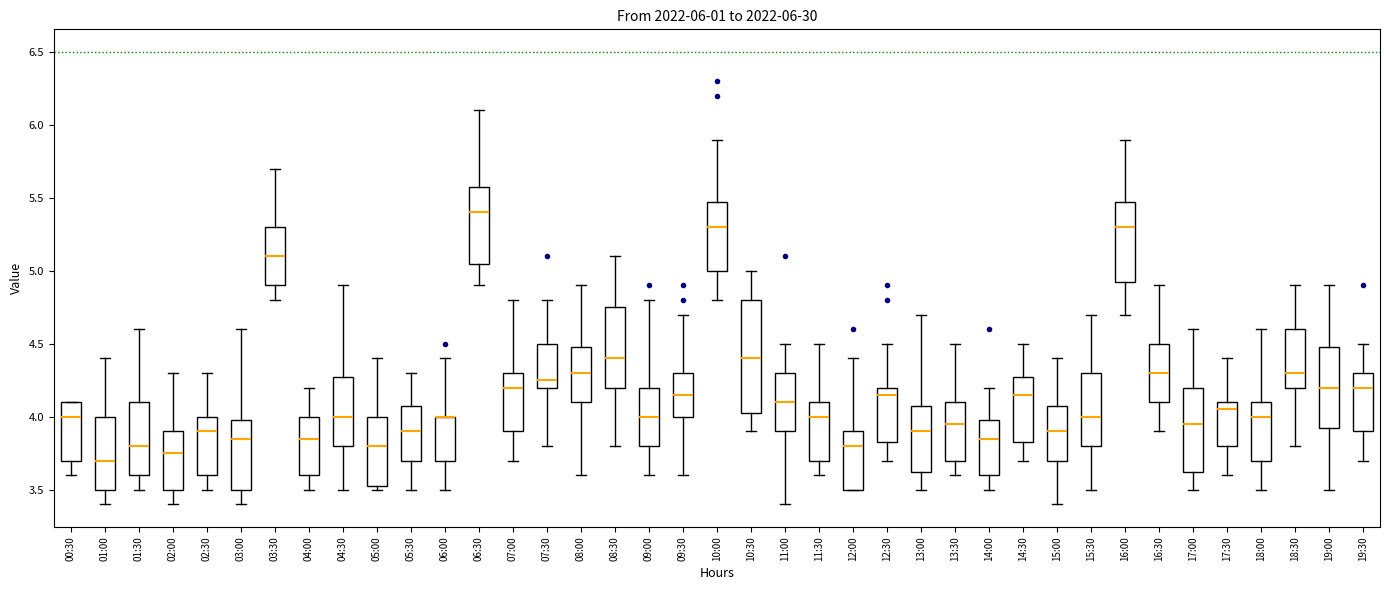

Which box is the tallest, from its lower edge to its upper edge?

10:30